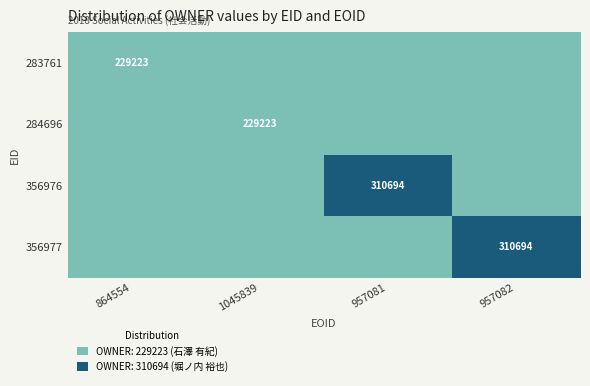

The 356976 series shows 310694 at 957081. True or false?

True